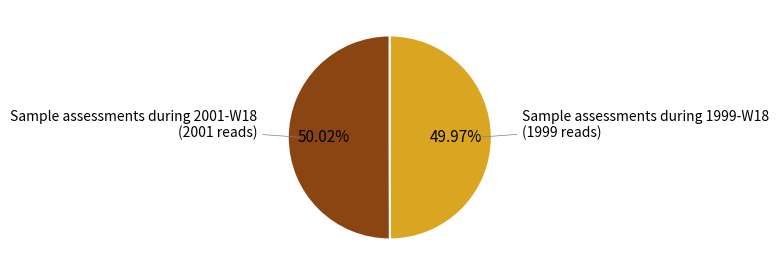

Is there a majority slice in this chart?

Yes